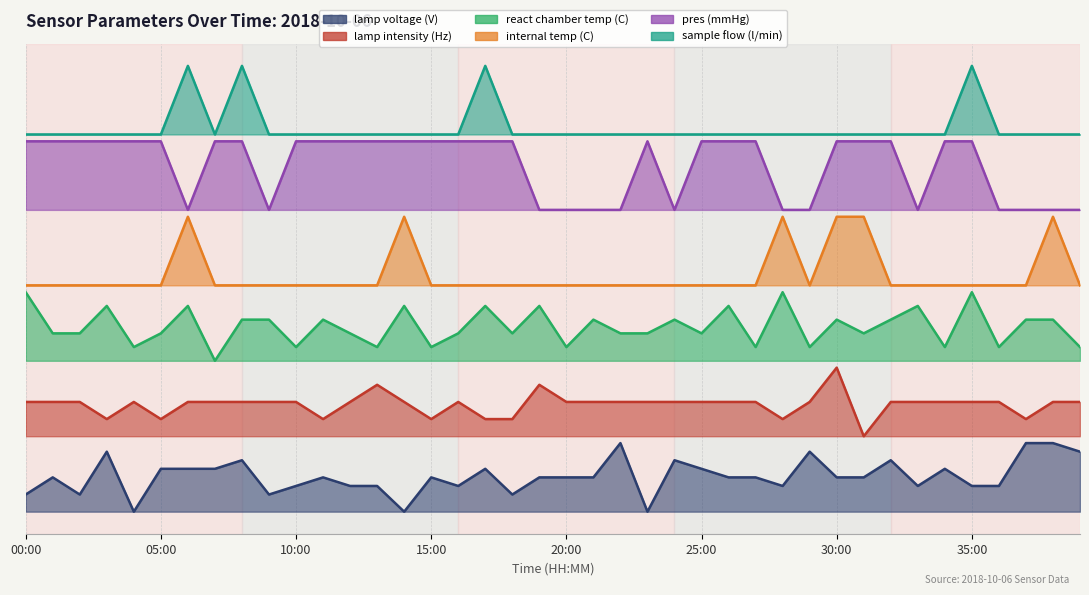

Which series changed the most between 07:00 and 20:00?

pres (mmHg)